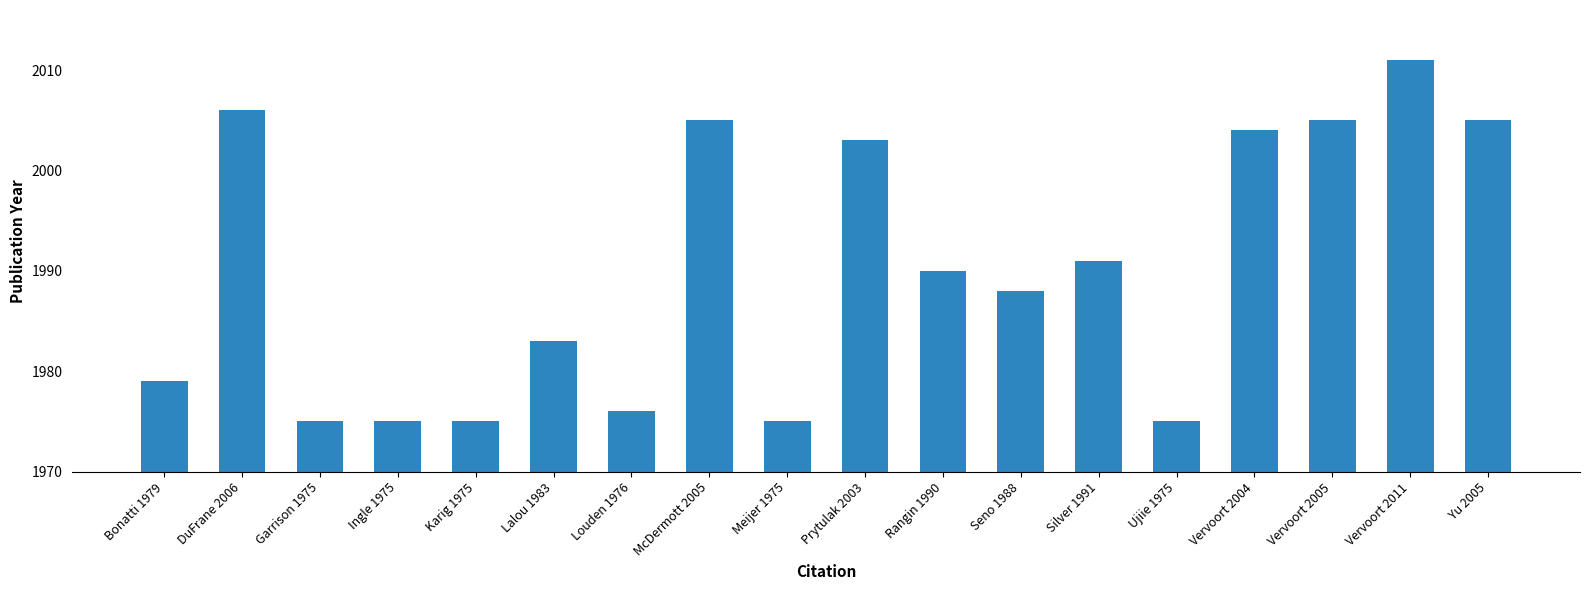

Which has a higher value, Ujiie 1975 or Lalou 1983?

Lalou 1983